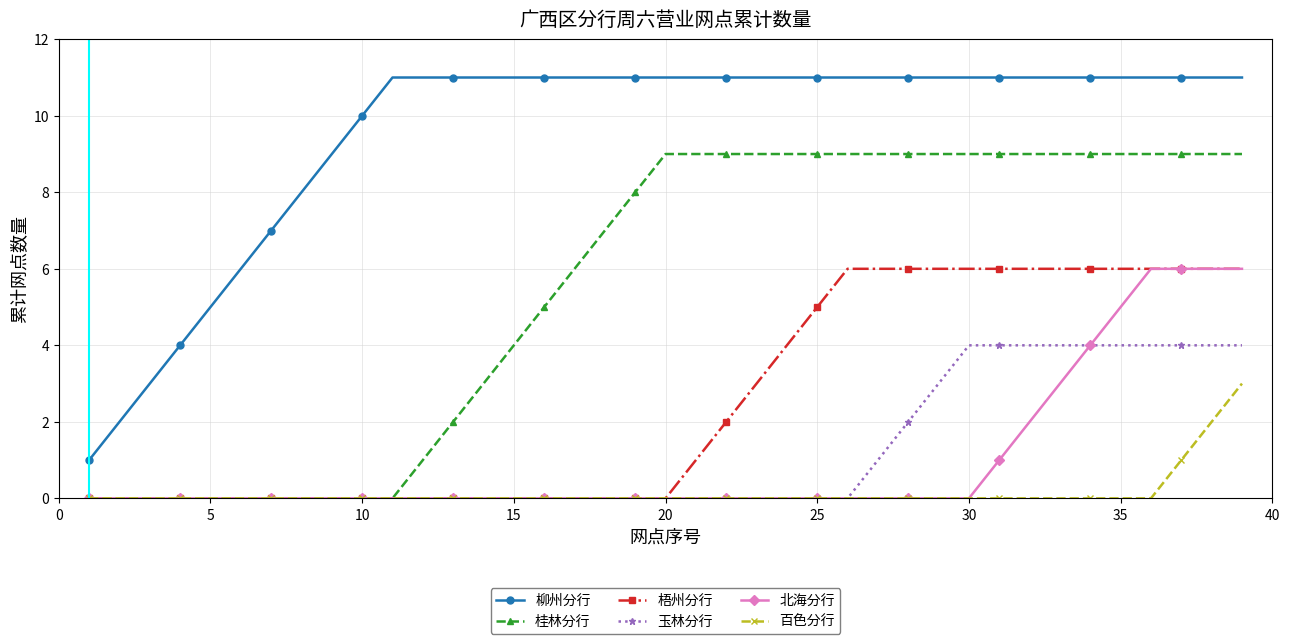

What is the maximum value shown in the chart?

11